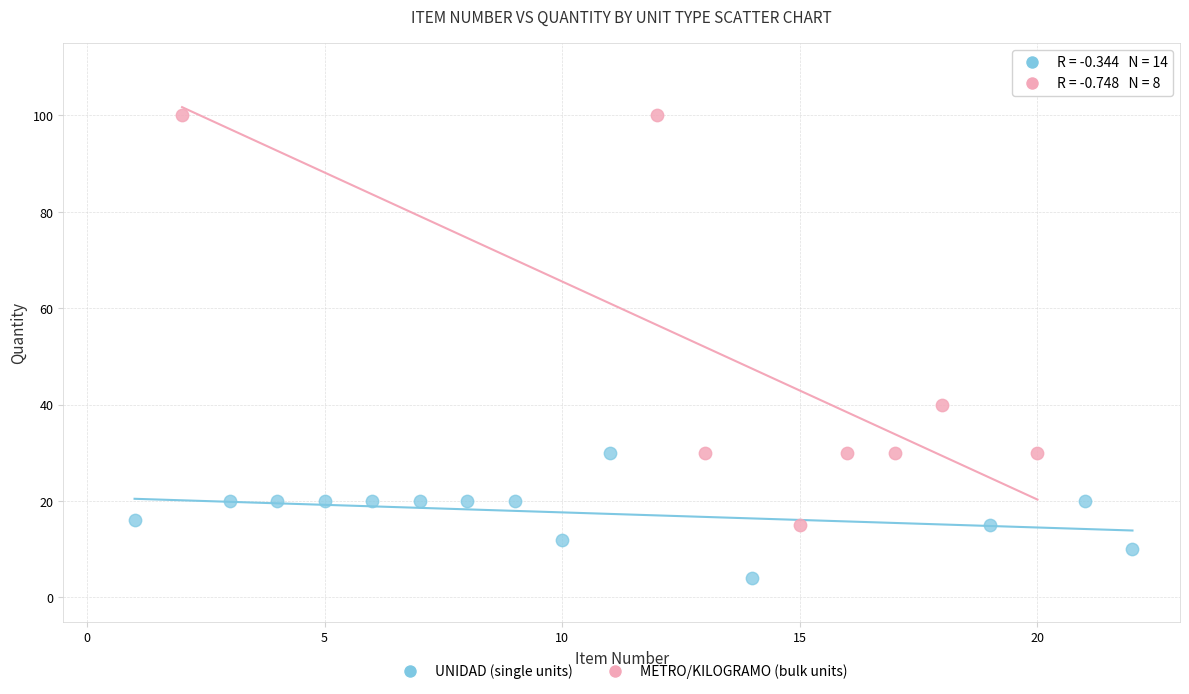

What are all the series names shown in the legend?

UNIDAD (single units), METRO/KILOGRAMO (bulk units)